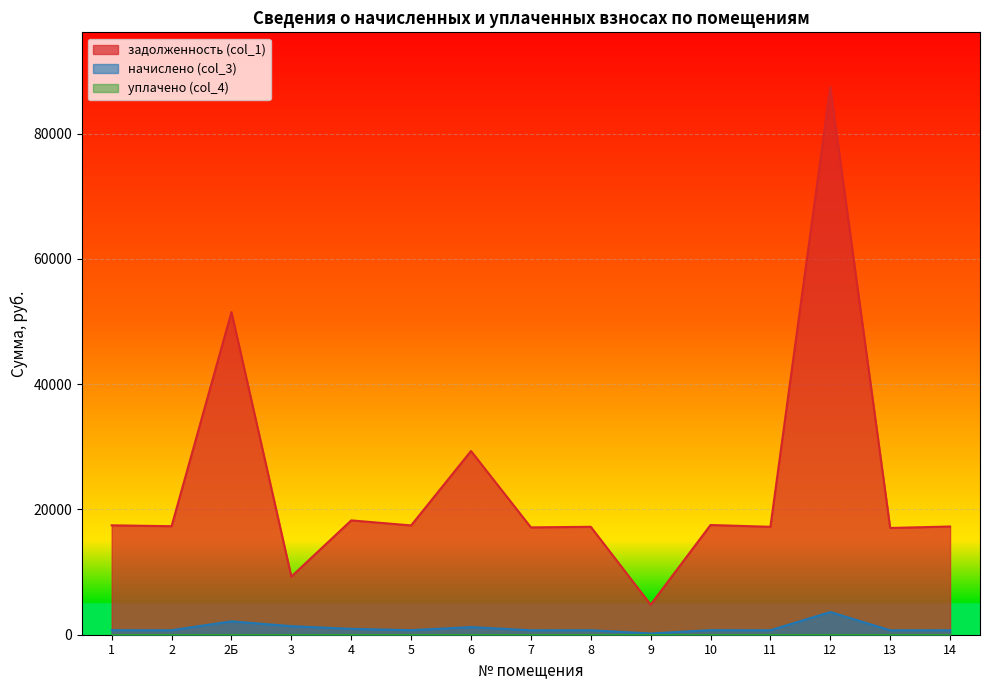

Between 2 and 8, which is larger?

2